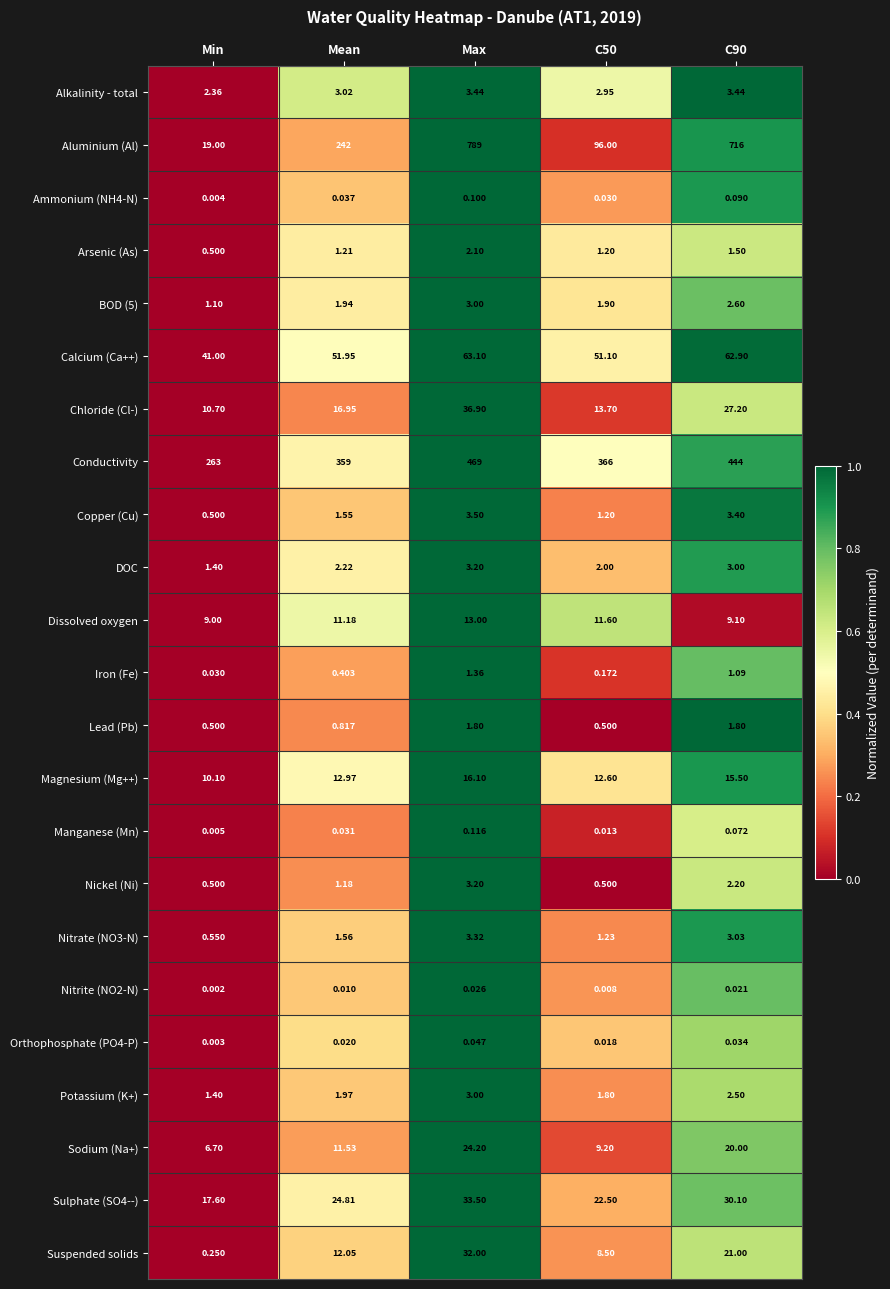

How many distinct data groups are displayed?

23